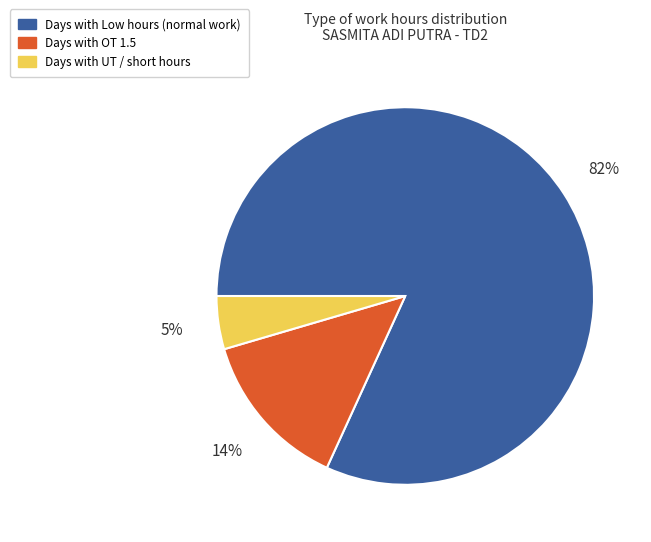

To the nearest percent, what is the average slice percentage?

33%